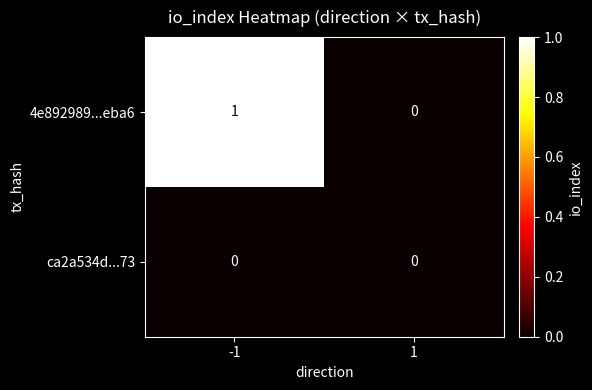

Which series has the largest total across all categories?

4e892989...eba6